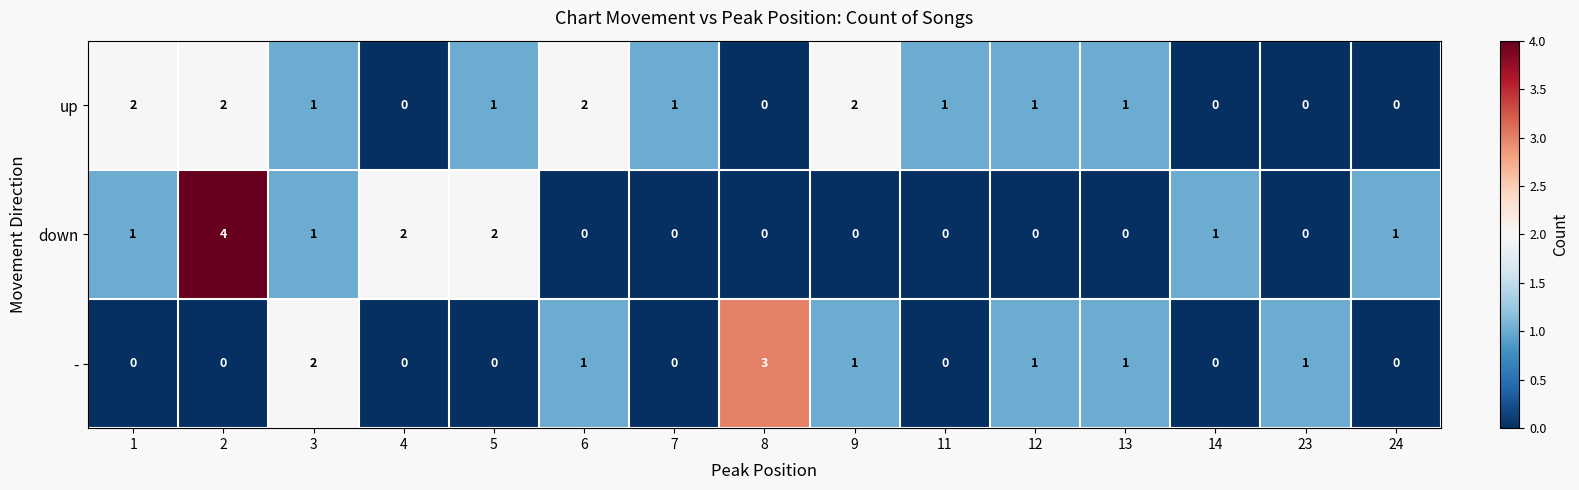

What is the difference between the highest and lowest values at 9?

2